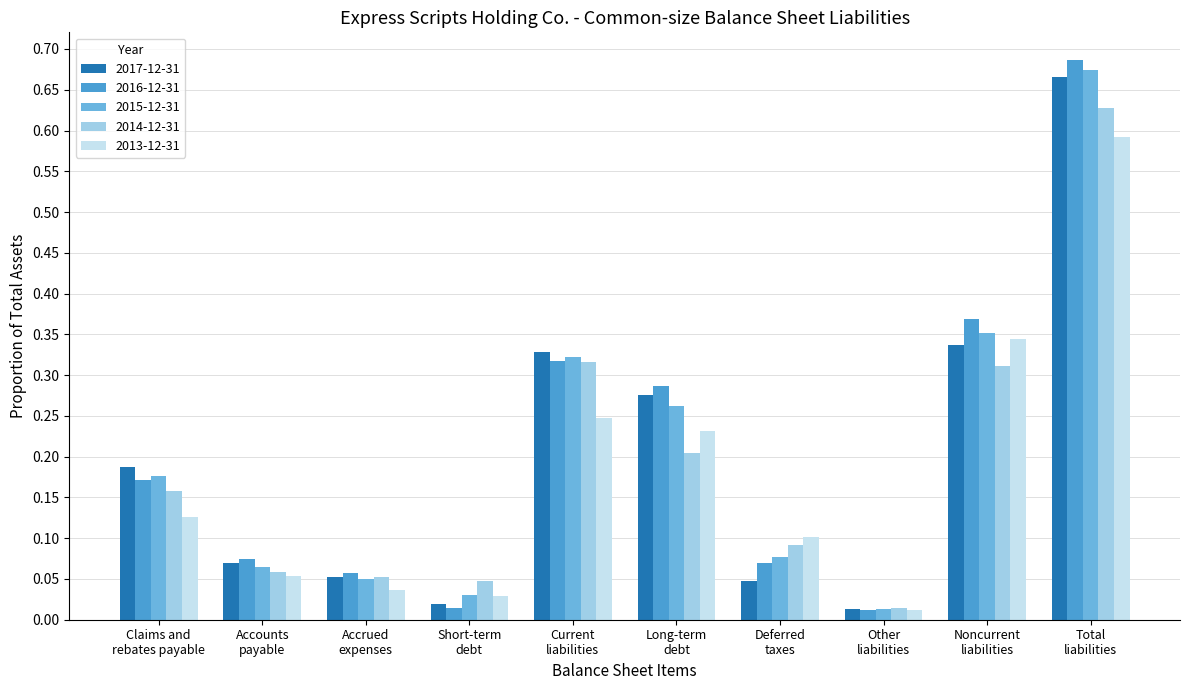

At how many categories does at least one series exceed 0?

10